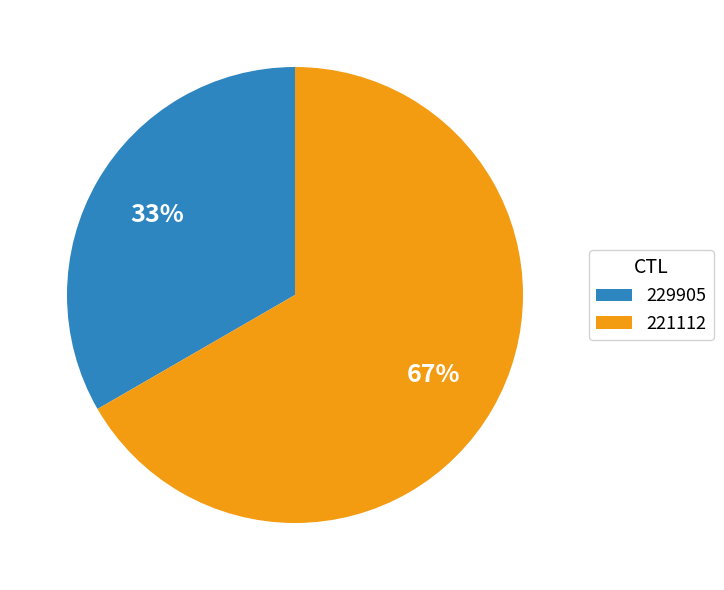

To the nearest percent, what is the average slice percentage?

50%